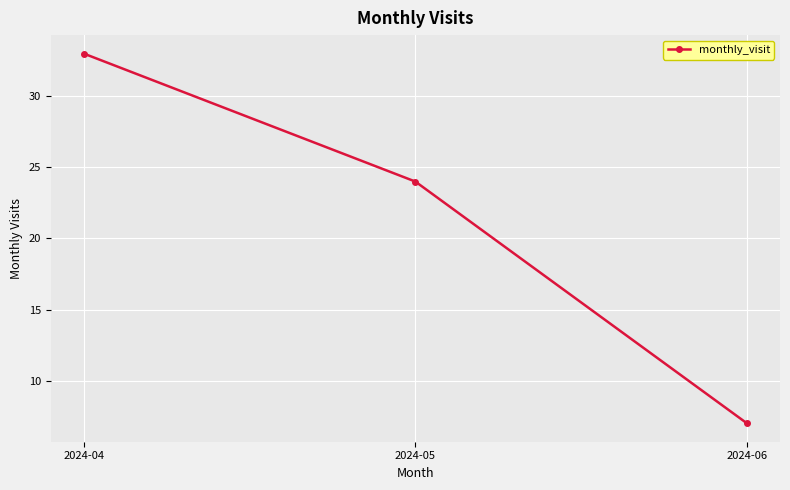

Does the chart have visible grid lines?

Yes